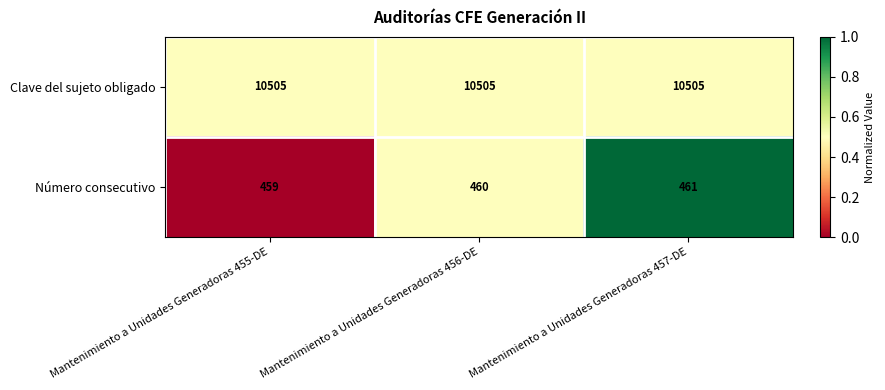

Is the value of Número consecutivo at Mantenimiento a Unidades Generadoras 456-DE greater than the value of Clave del sujeto obligado at Mantenimiento a Unidades Generadoras 455-DE?

No